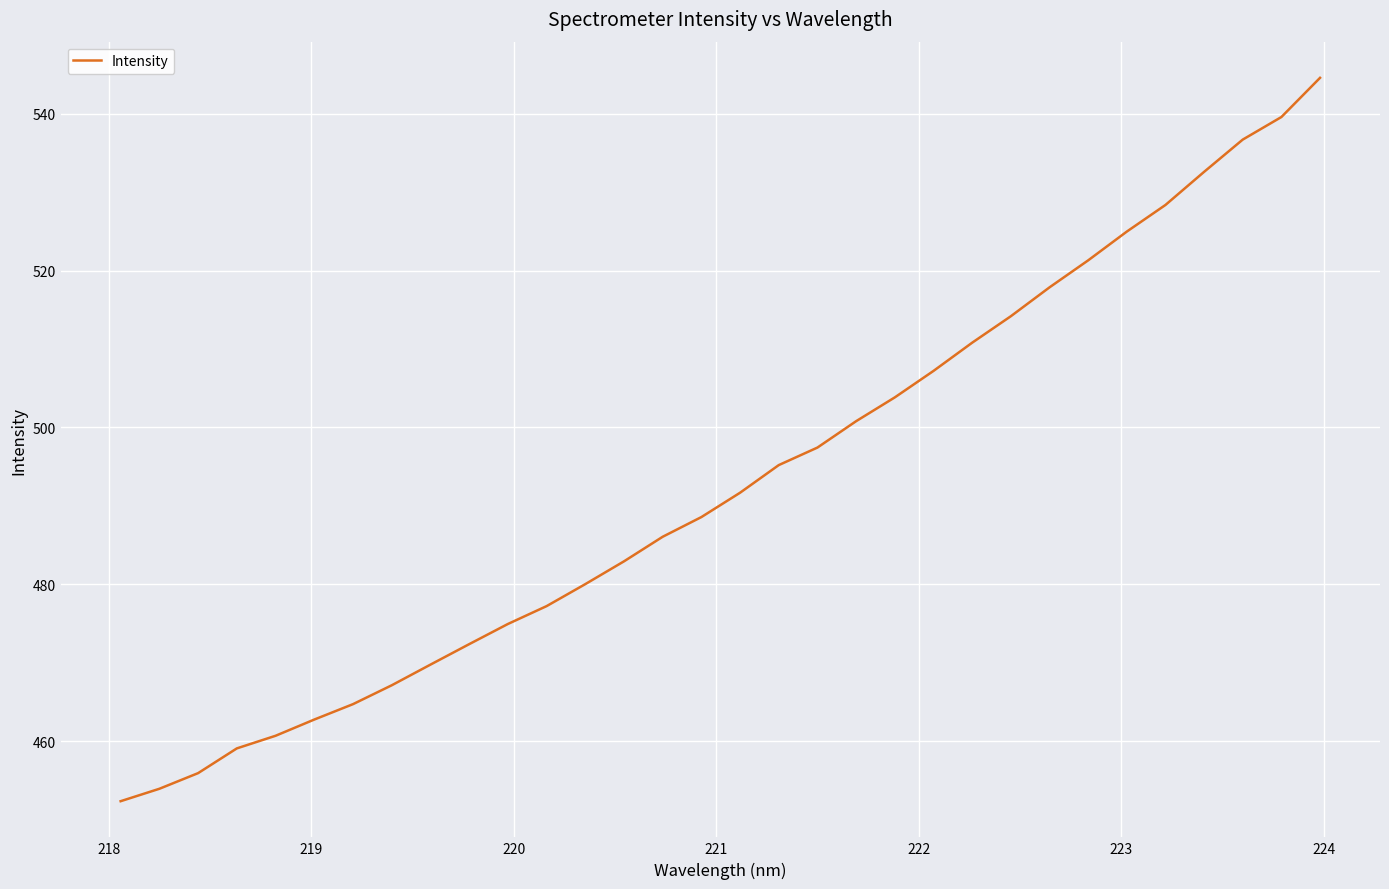

What is the difference between the maximum and minimum values?

92.2